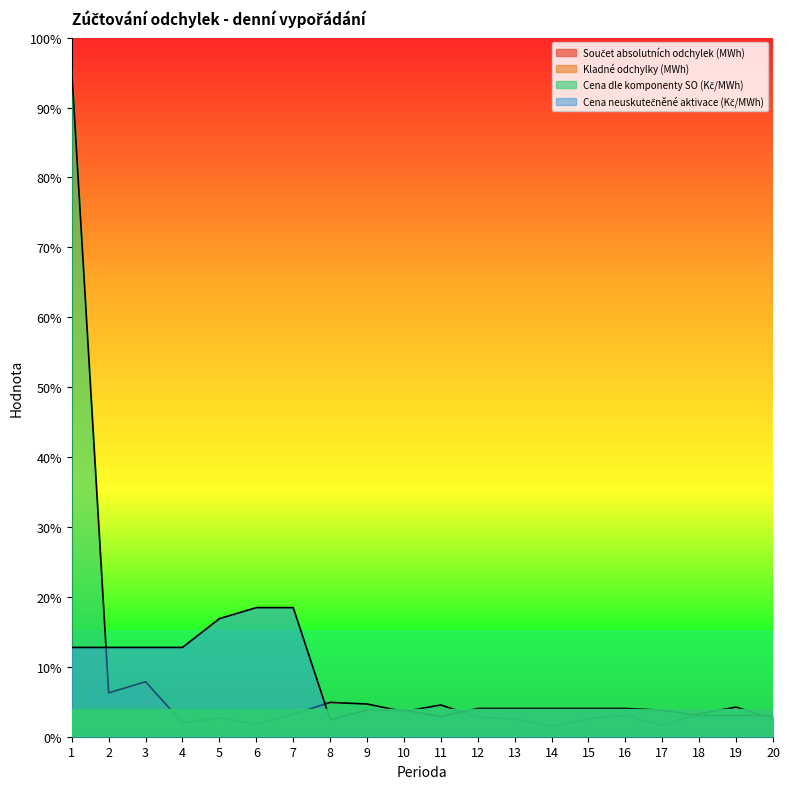

In Cena dle komponenty SO (Kč/MWh), how many points are lower than both neighbors (excluding endpoints)?

6